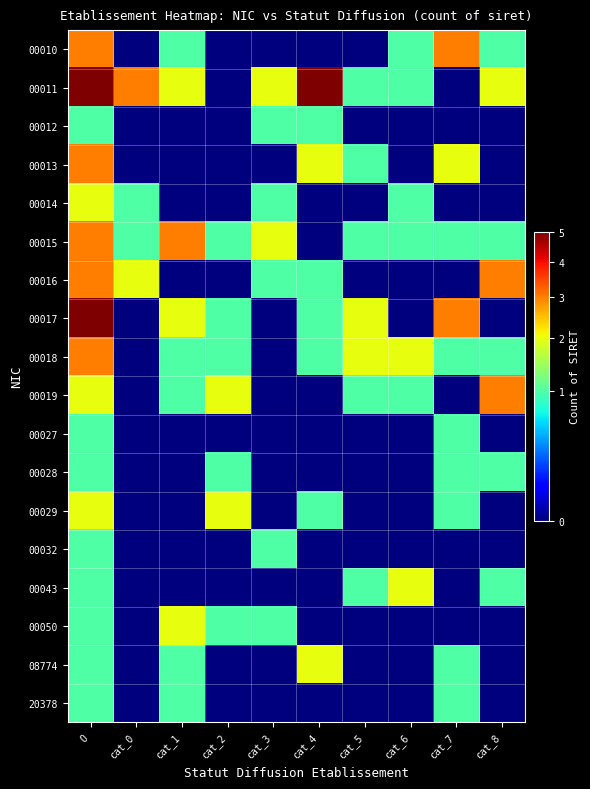

At how many categories does at least one series exceed 1?

10